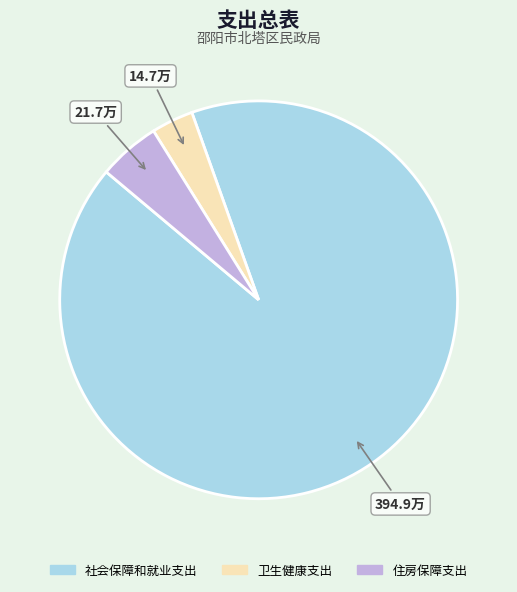

Is the sum of 住房保障支出 and 卫生健康支出 greater than half?

No